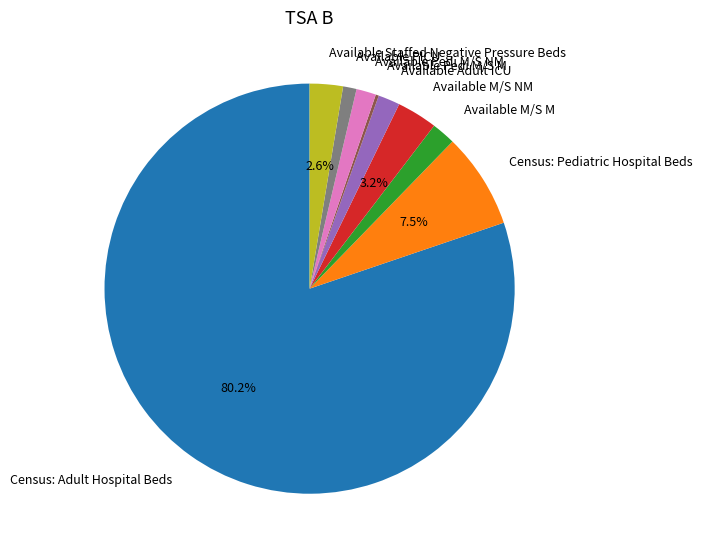

To the nearest percent, what is the difference between the Available M/S M and Available Staffed Negative Pressure Beds slice percentages?

1%